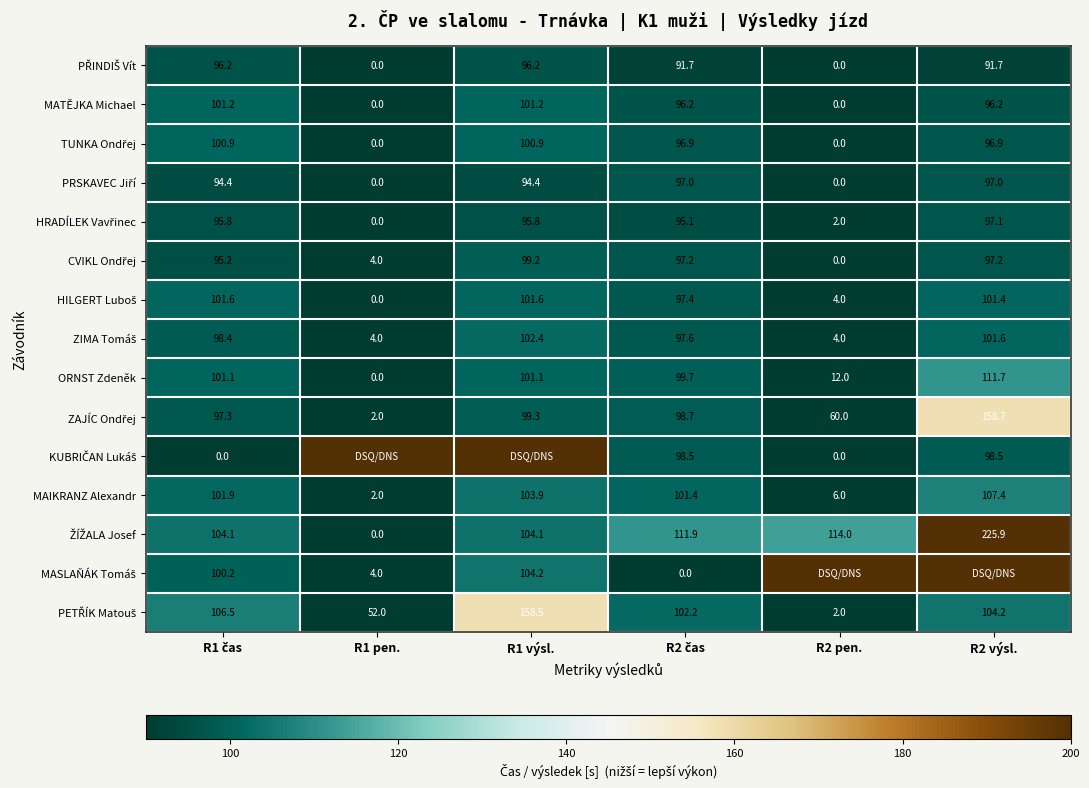

What is the total value across all series at R2 čas?

1381.4